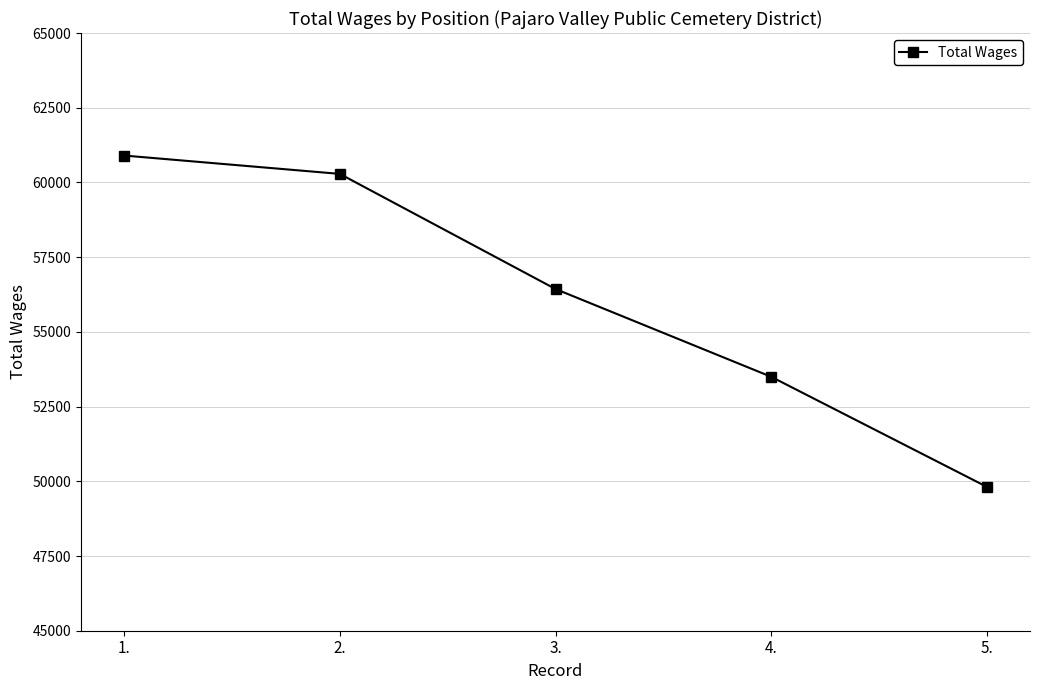

Reading left to right, extract all data points from this chart.

60900	60286	56434	53497	49814